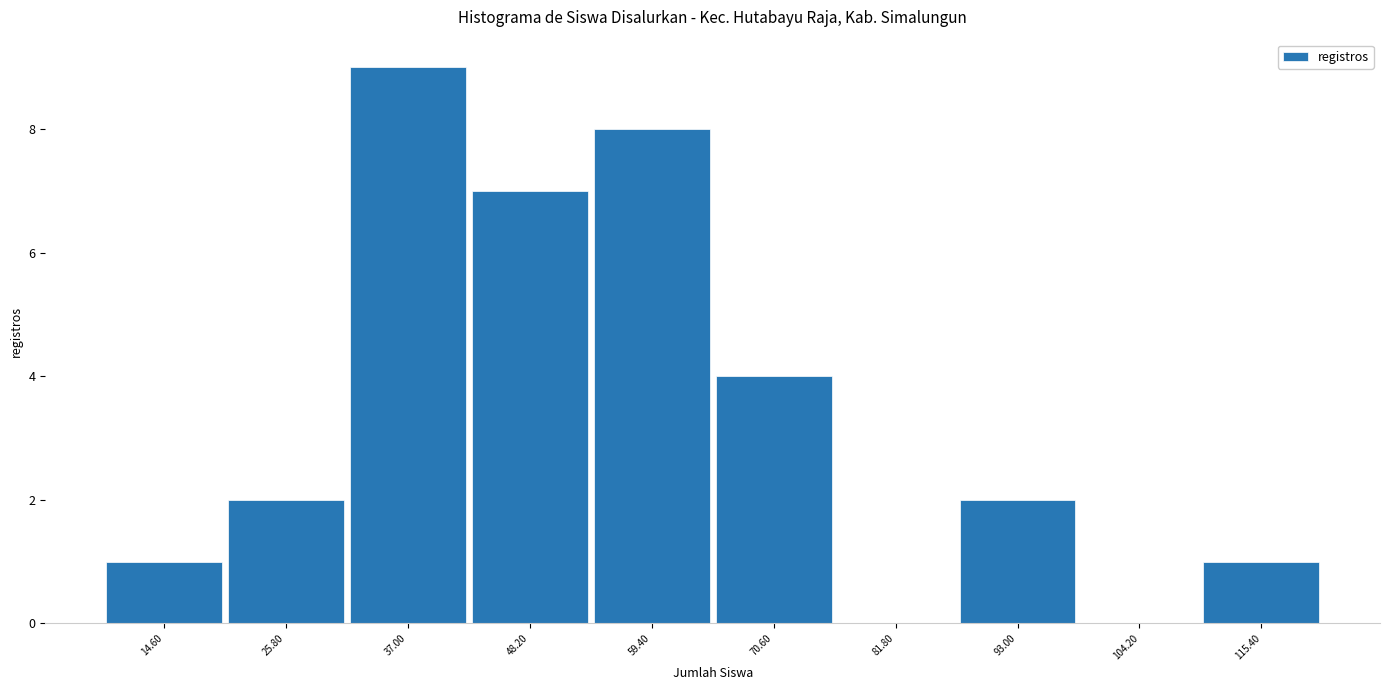

Reading left to right, list every bar in this chart as the range it spans on the x-axis followed by its height. Neither the bar edges nor the heights are printed on the chart, so give them approximately, as read against the axes.

9.0 to 20.2: 1
20.2 to 31.4: 2
31.4 to 42.6: 9
42.6 to 53.8: 7
53.8 to 65.0: 8
65.0 to 76.2: 4
76.2 to 87.4: 0
87.4 to 98.6: 2
98.6 to 109.8: 0
109.8 to 121.0: 1